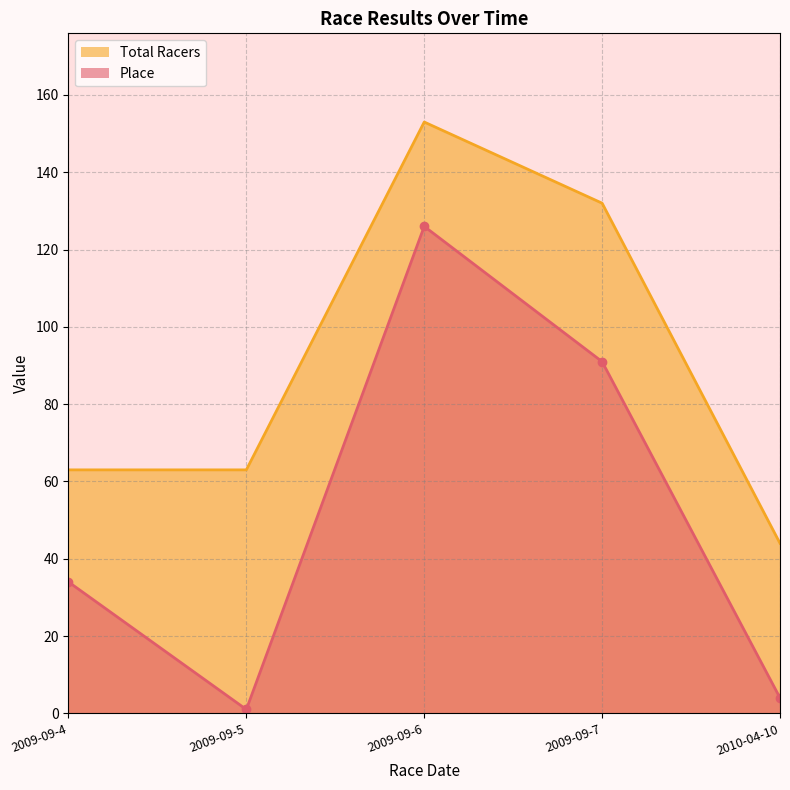

Is the value of Place at 2009-09-5 greater than the value of Total Racers at 2009-09-4?

No